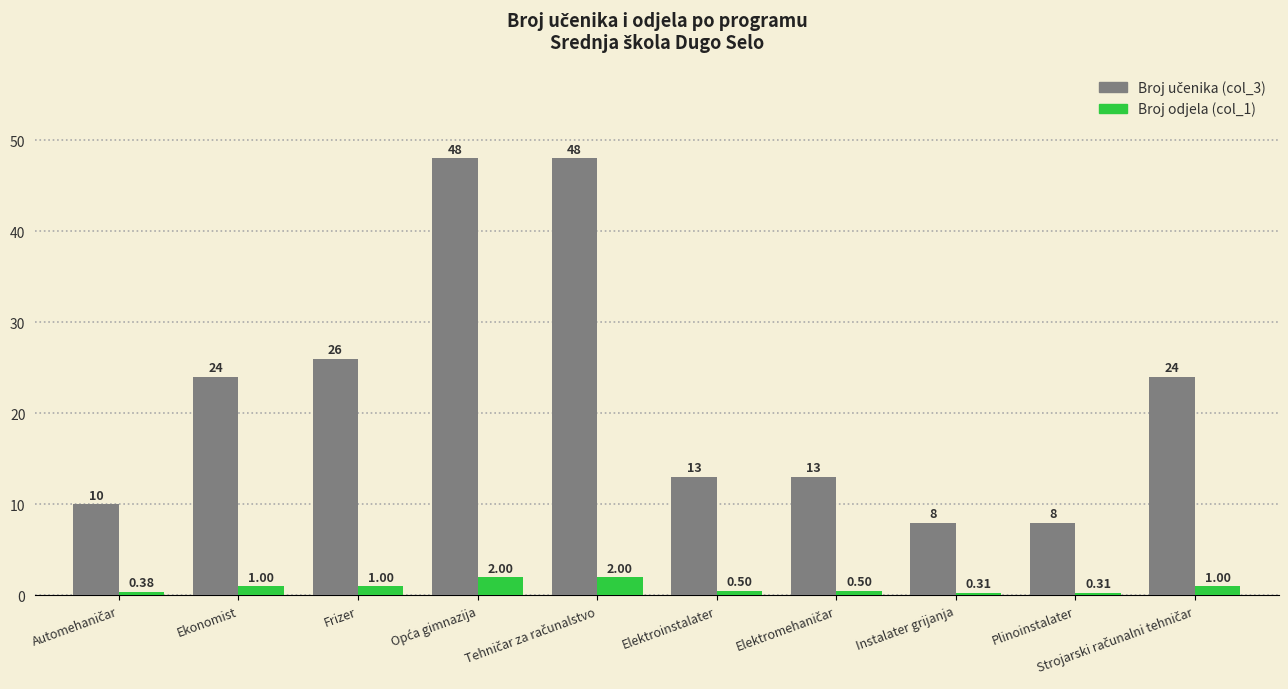

How many groups of bars are there?

10